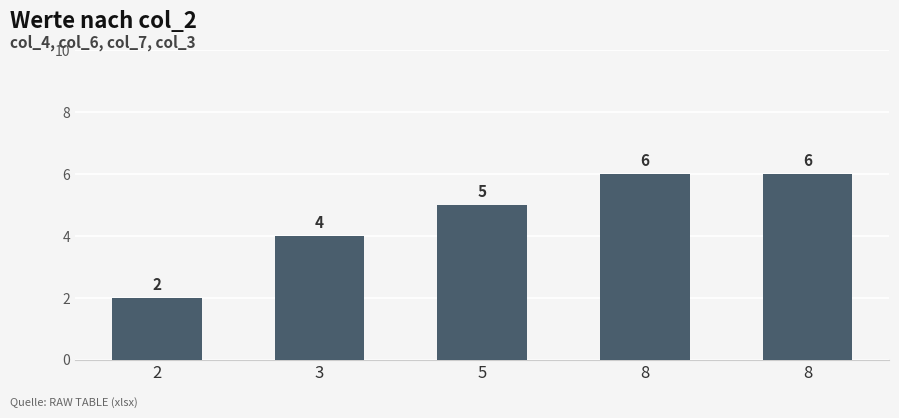

Count the values in the range 4 to 6.

4